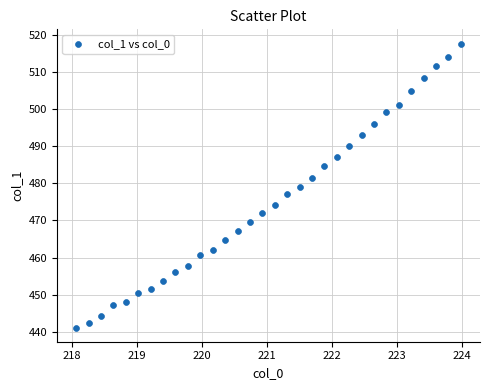

What is the range of Y values (max minus min)?

76.5